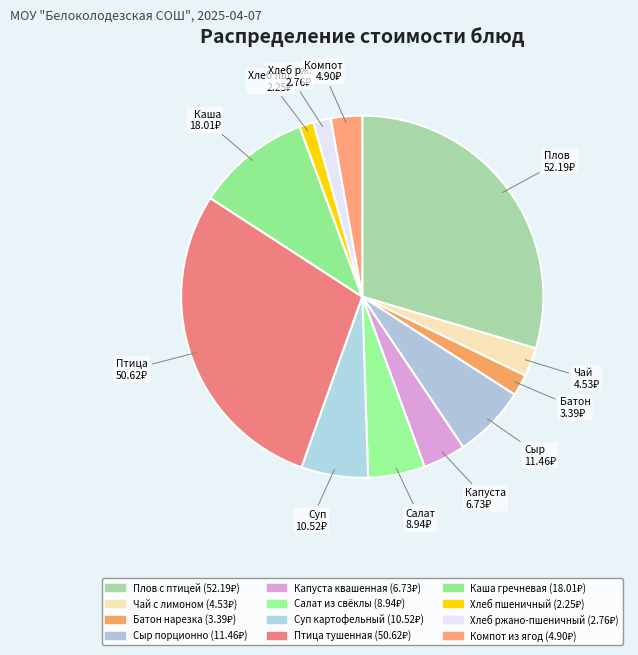

To the nearest percent, what is the difference between the largest and smallest slice percentages?

28%